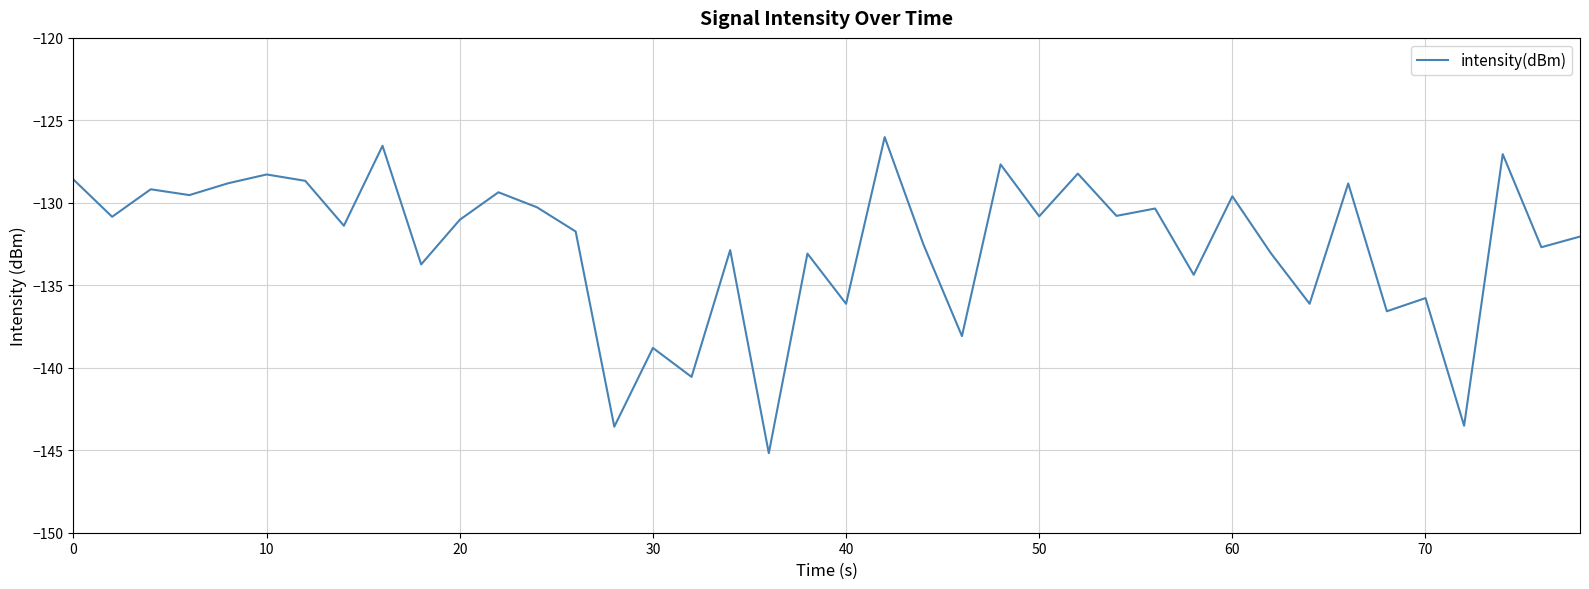

What is the minimum value shown in the chart?

-145.2